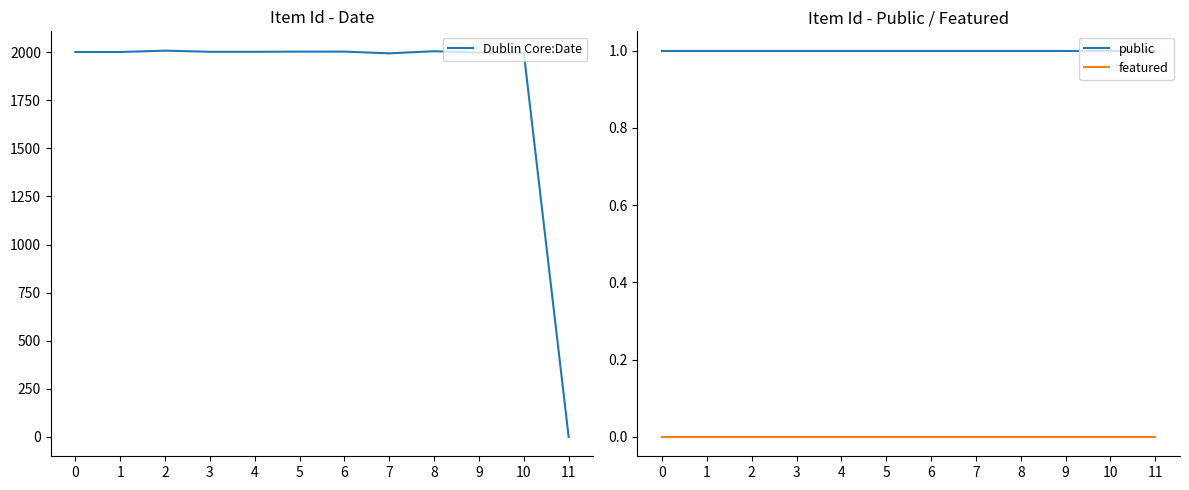

True or false: public and featured intersect in this chart.

False